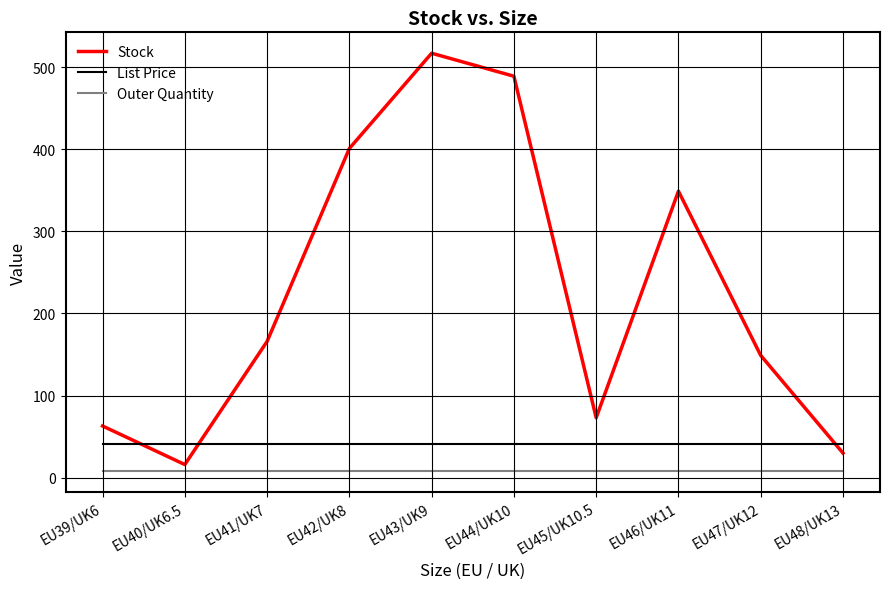

At EU44/UK10, list the series in order from smallest to largest.

Outer Quantity, List Price, Stock